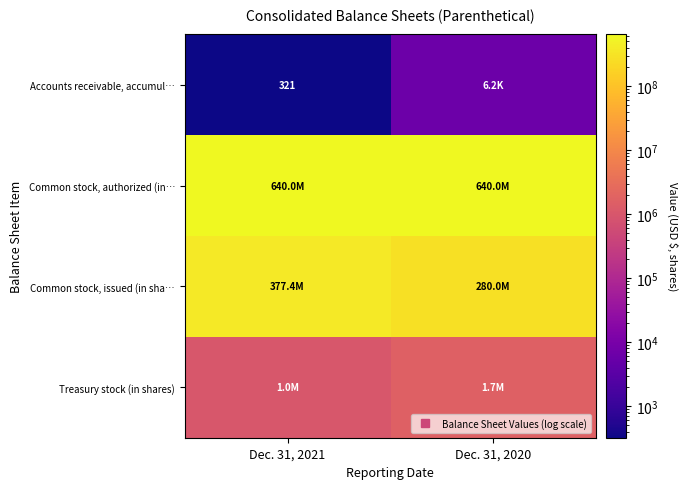

What is the lowest value of the Common stock, issued (in sha… series?

280003000